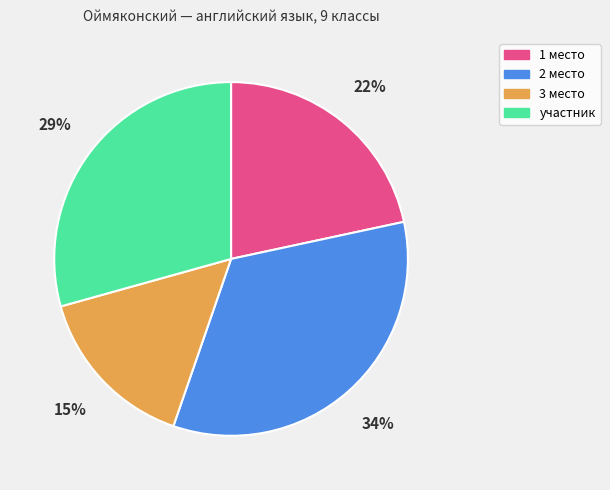

To the nearest percent, what is the average slice percentage?

25%